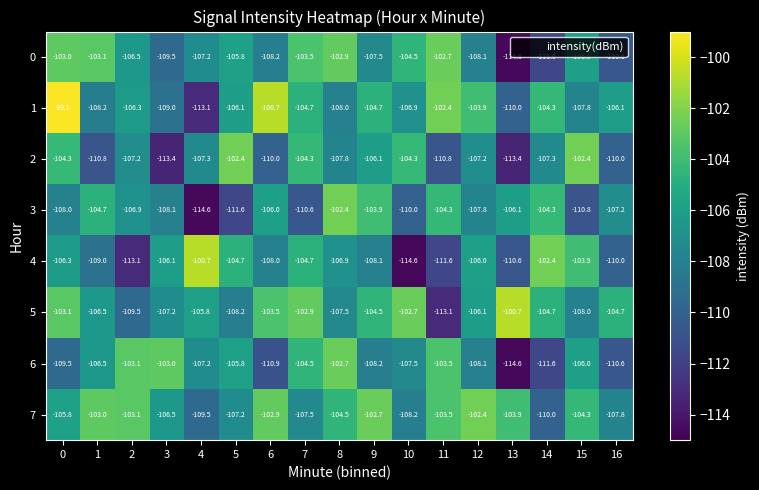

What value does the 4 series have at 10?

-114.6